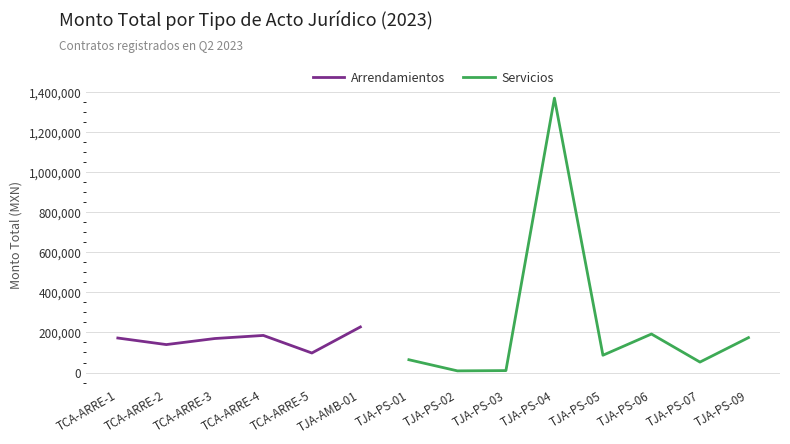

What is the label of the 7th point from the left?

TJA-PS-01